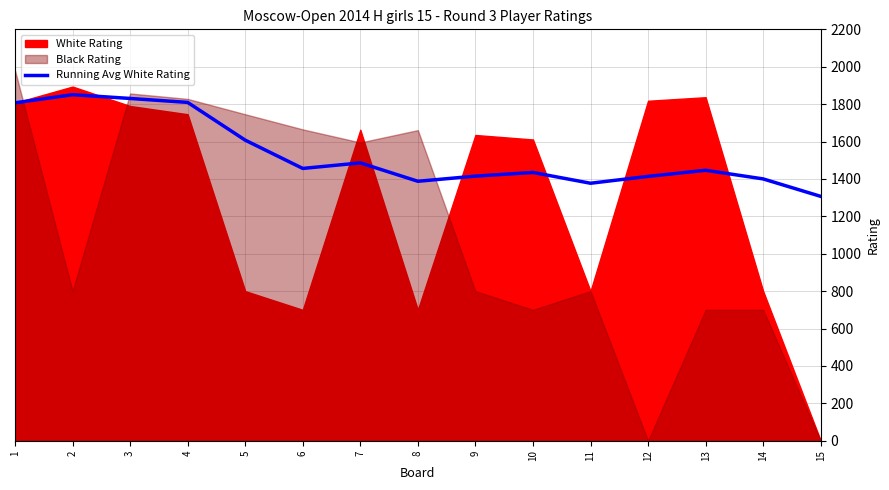

Reading left to right, extract all data points from this chart.

1=1807.0	2=1850.5	3=1830.3	4=1809.2	5=1607.4	6=1456.2	7=1485.7	8=1387.5	9=1415.0	10=1434.6	11=1376.9	12=1413.7	13=1446.2	14=1400.1	15=1306.7